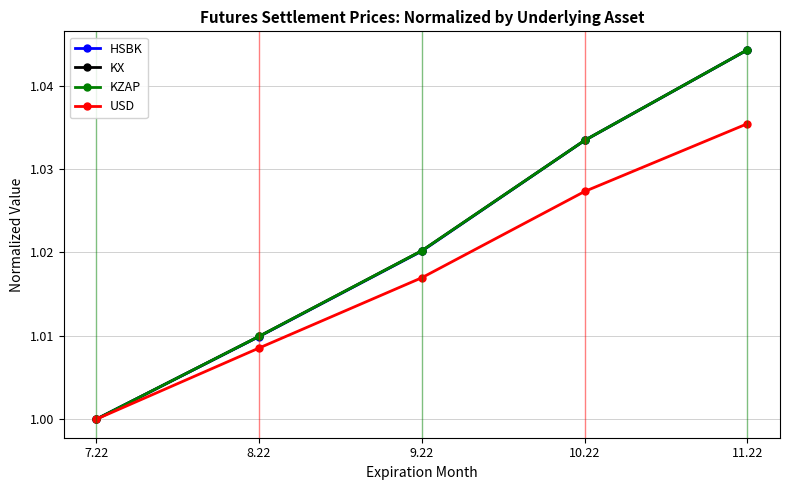

True or false: USD has a value of 1.0 at 8.22.

True